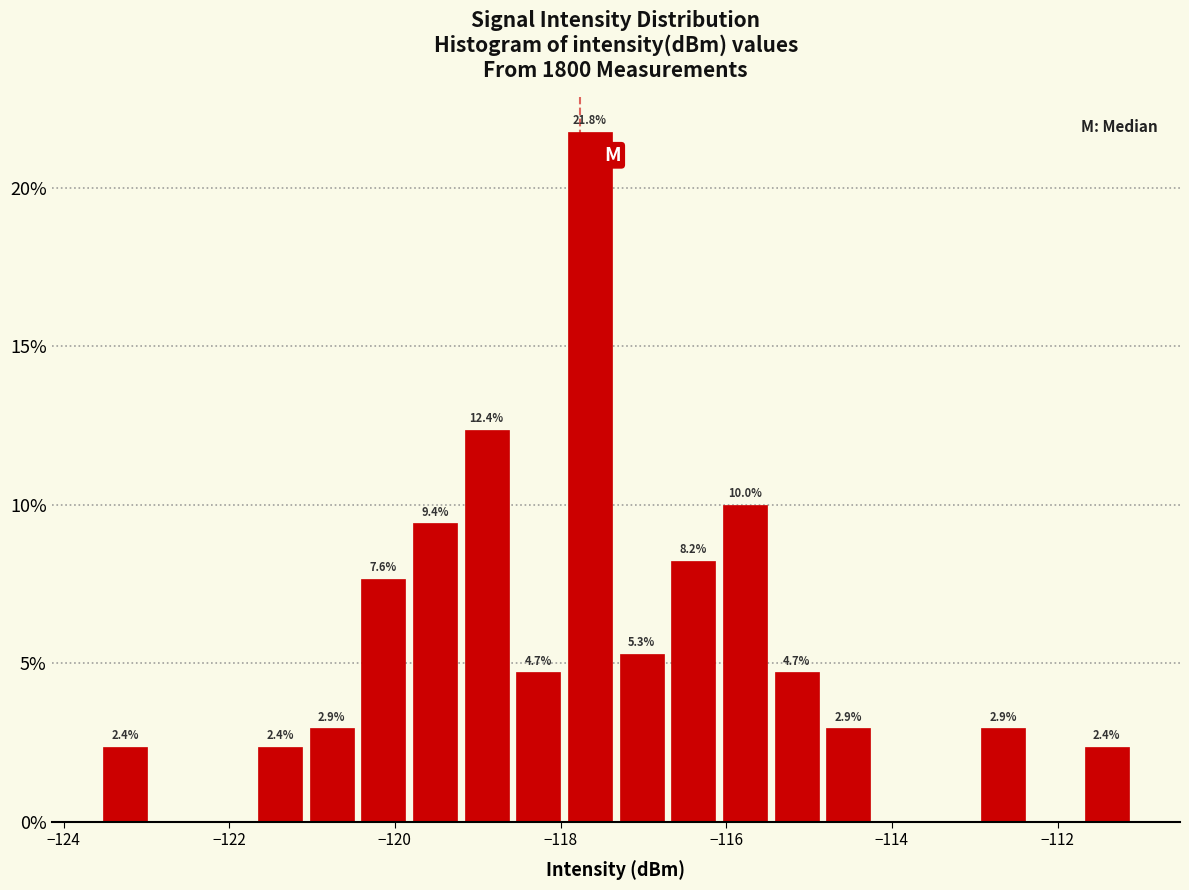

Around what value on the x-axis is the tallest bar? Give the approximate position of its centre, as read against the axis.

-117.6